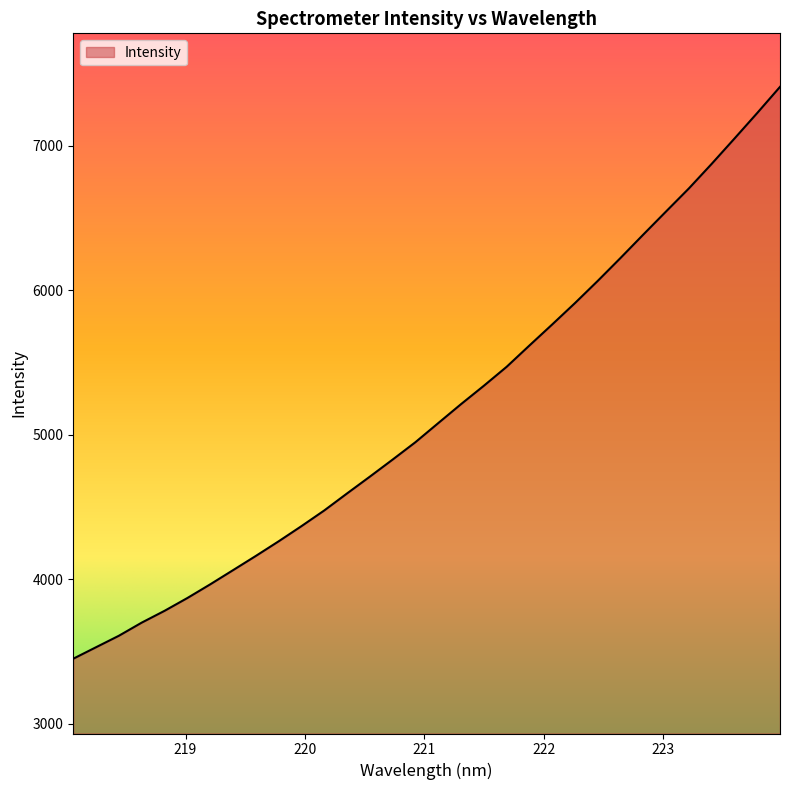

What is the minimum value shown in the chart?

3451.1